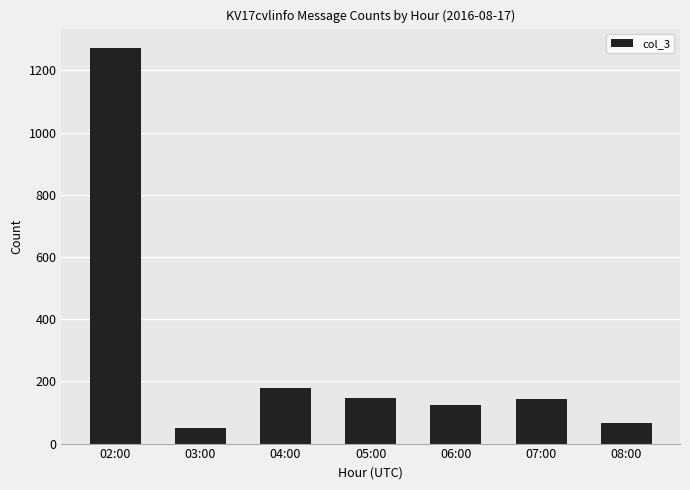

What is the value of the 7th bar from the left?

65